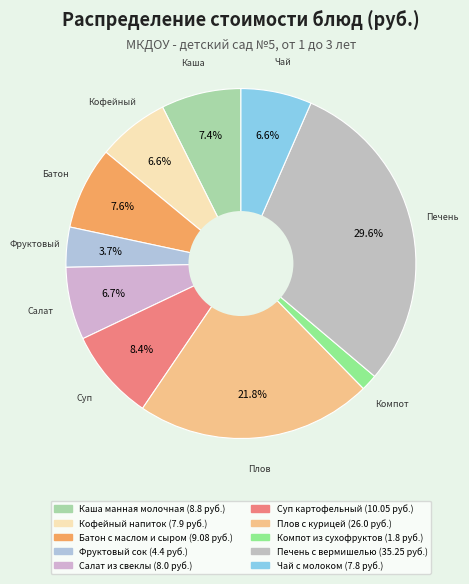

To the nearest percent, what percentage of the pie is Компот из сухофруктов?

2%